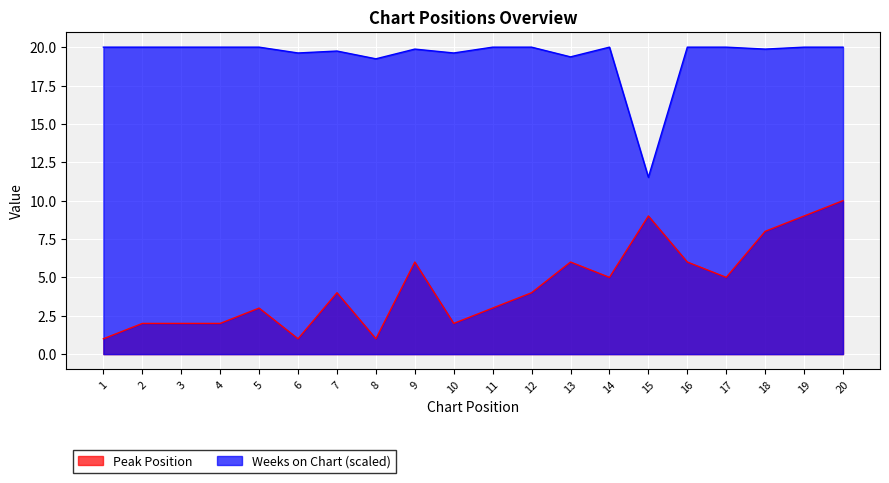

What is the total value across all series at 8?

20.2